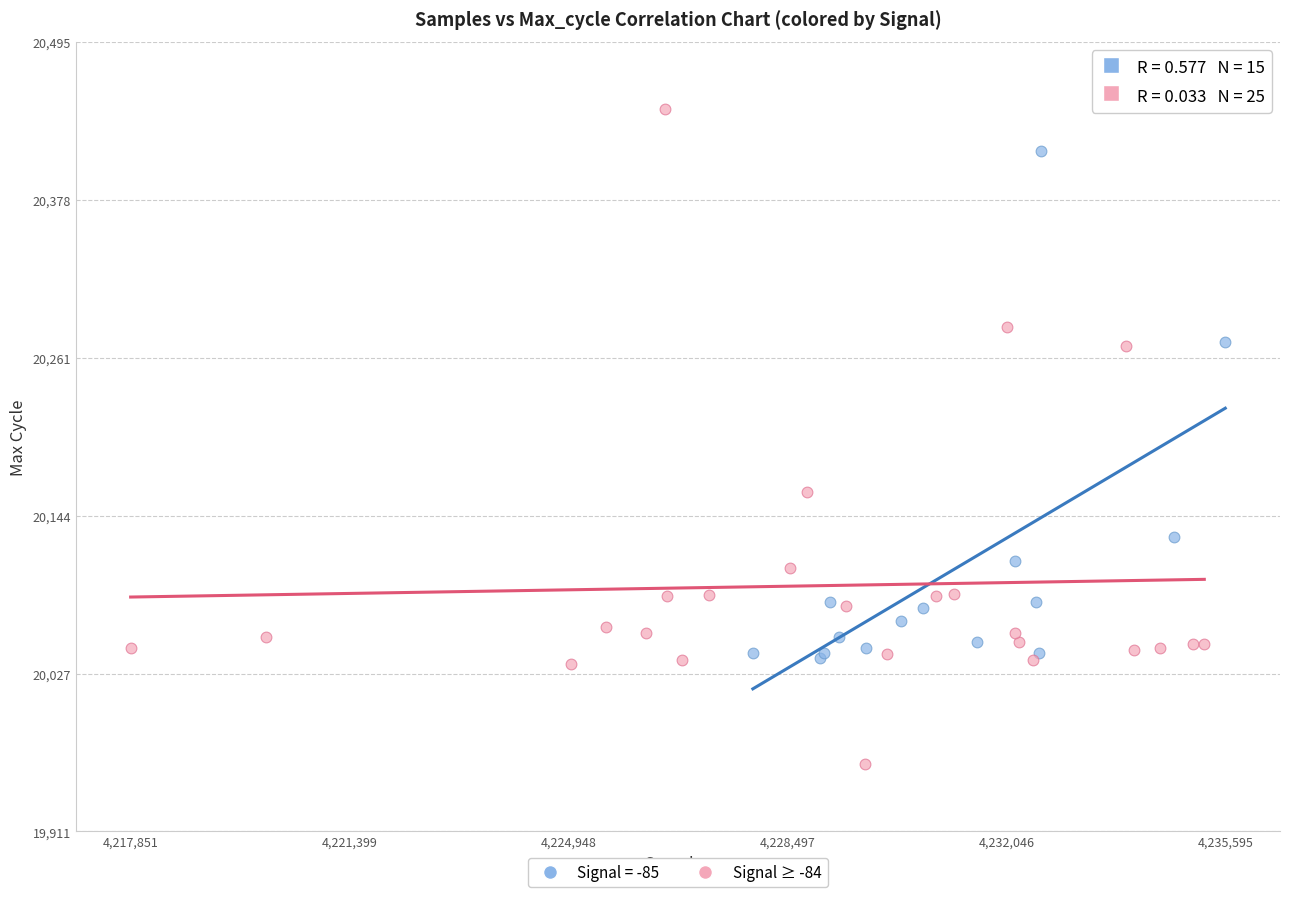

Which series contains the highest Y value?

Signal ≥ -84